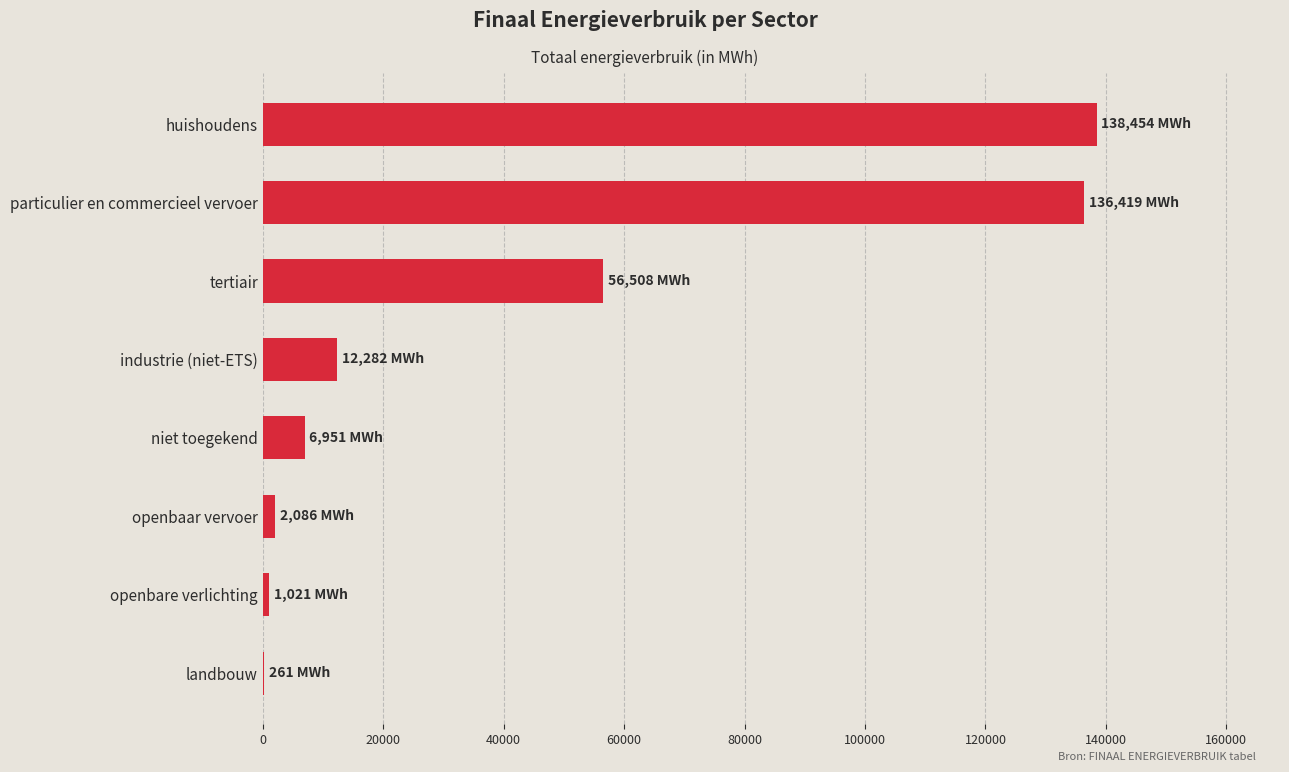

What value does the data have at niet toegekend?

6950.8